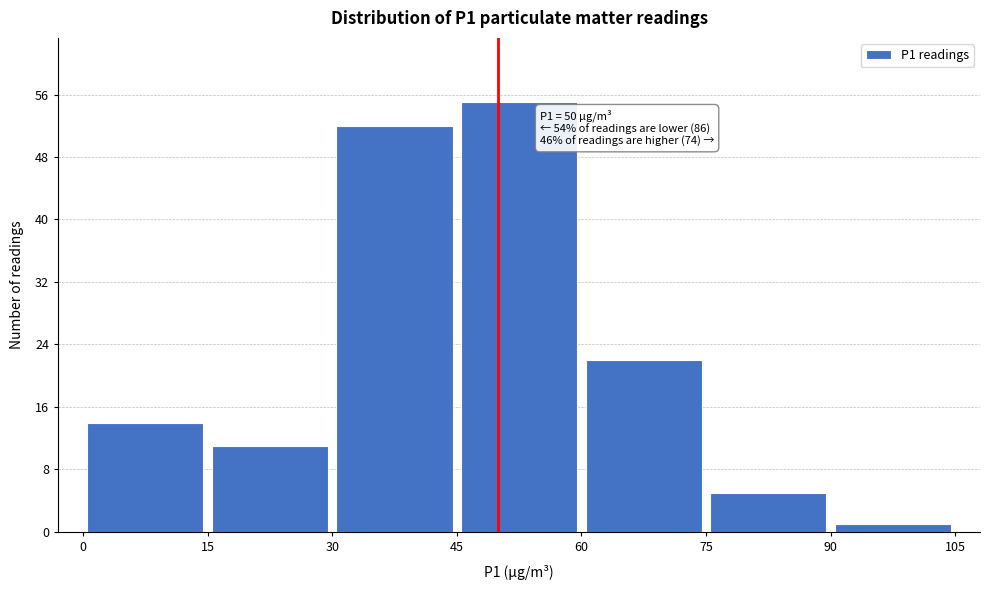

Which range on the x-axis has the tallest bar?

45 to 60